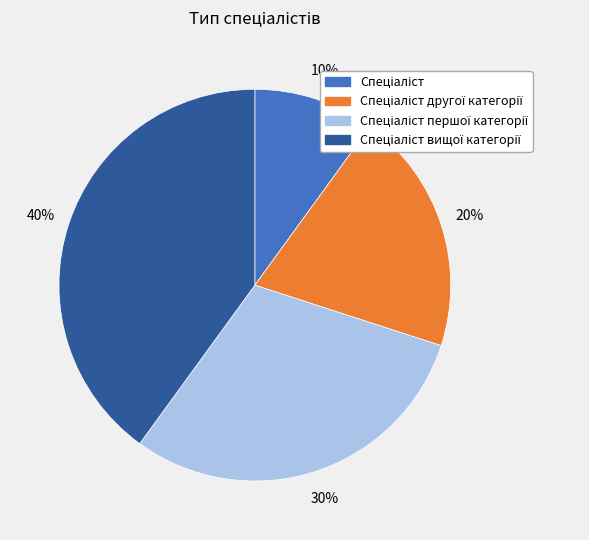

Is there a majority slice in this chart?

No